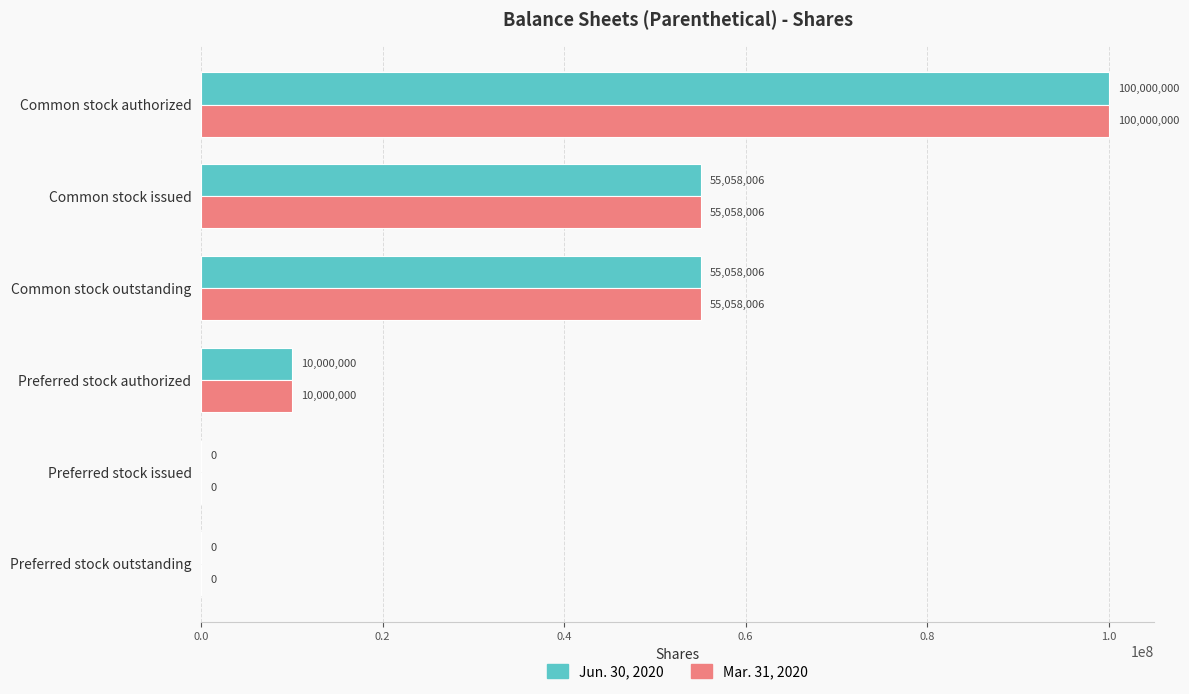

Count the Jun. 30, 2020 values in the range 0 to 55058006.

5